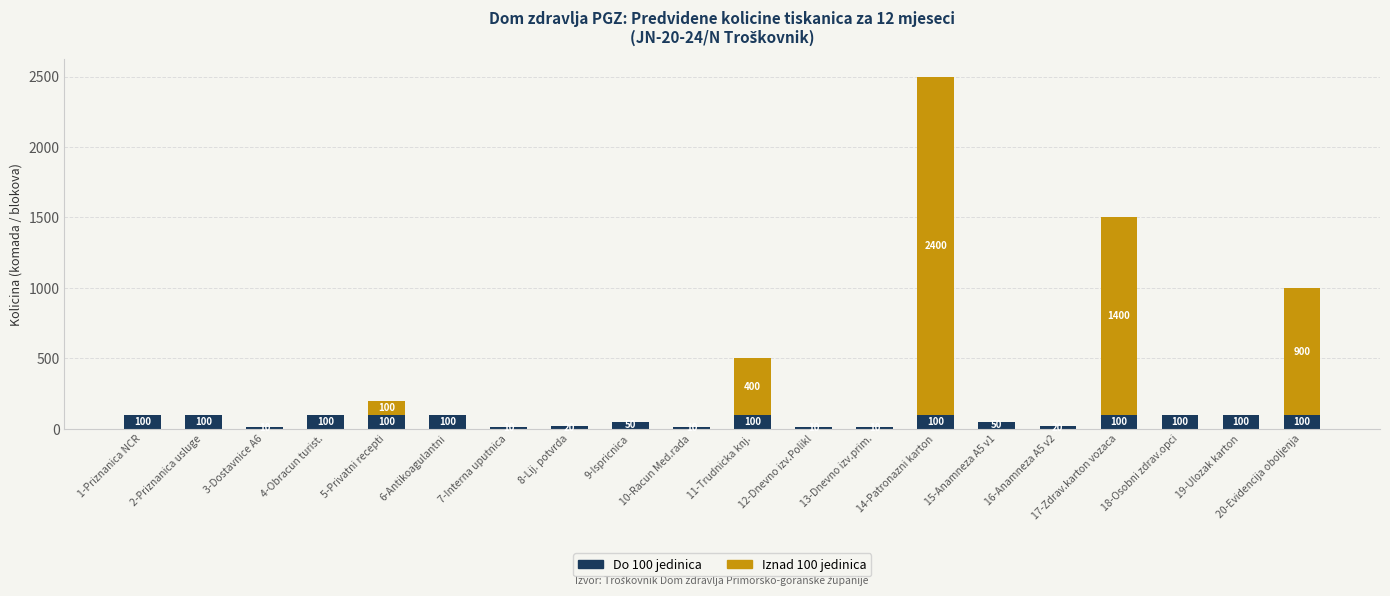

What is the sum of all Do 100 jedinica values?

1290